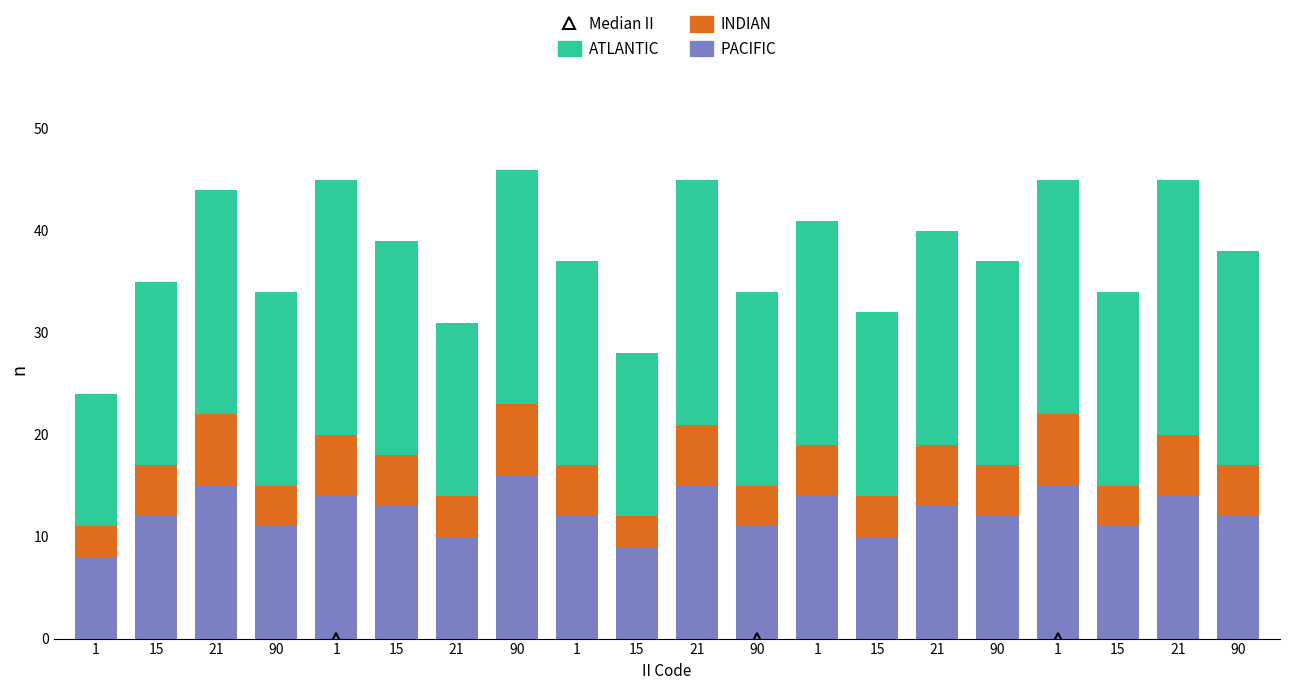

Count the number of categories in the chart.

20